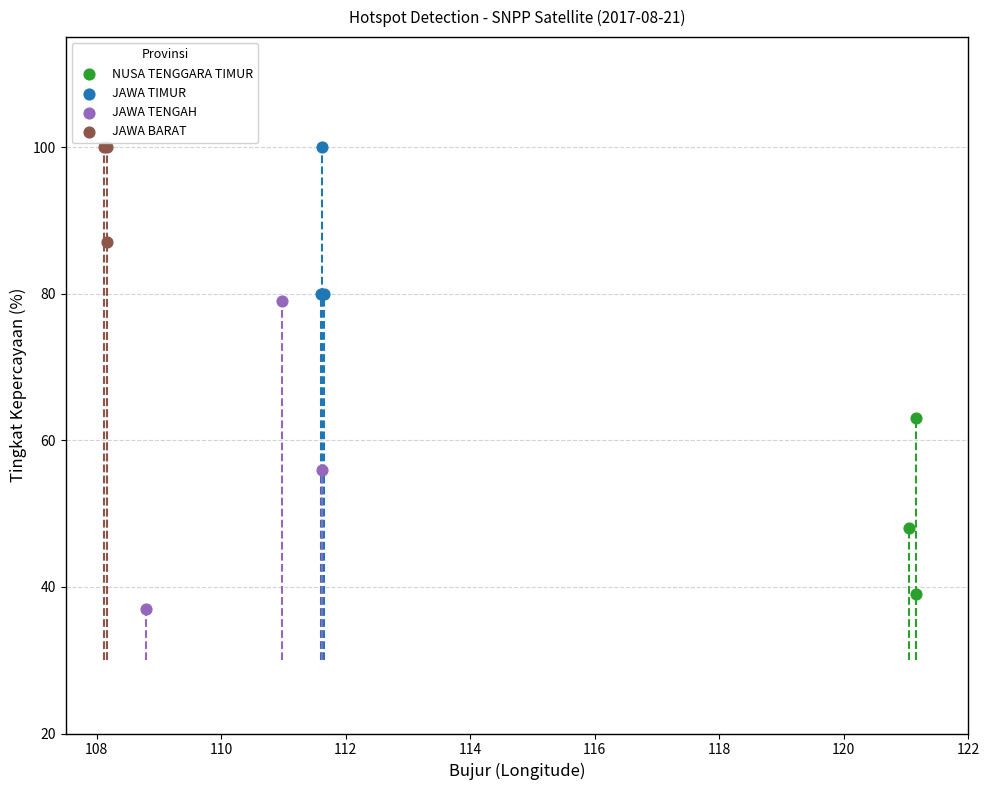

Which series has the widest spread of Y values?

JAWA TENGAH